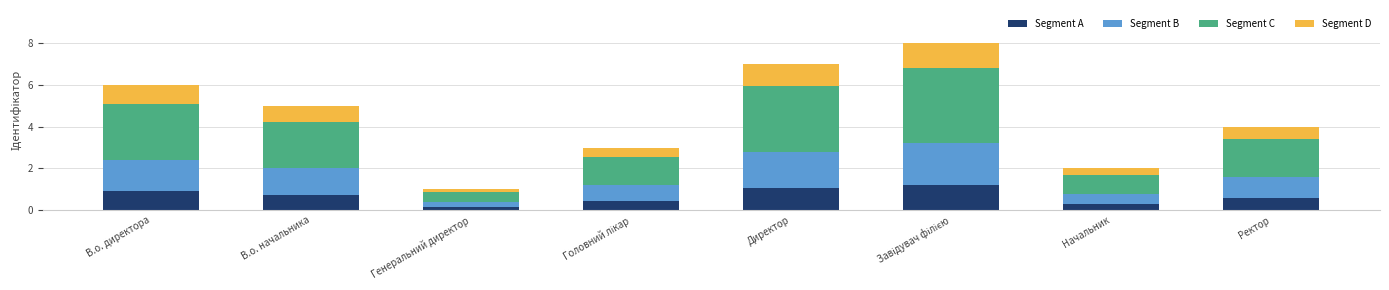

True or false: Segment A has a value of 0.8 at В.о. начальника.

True